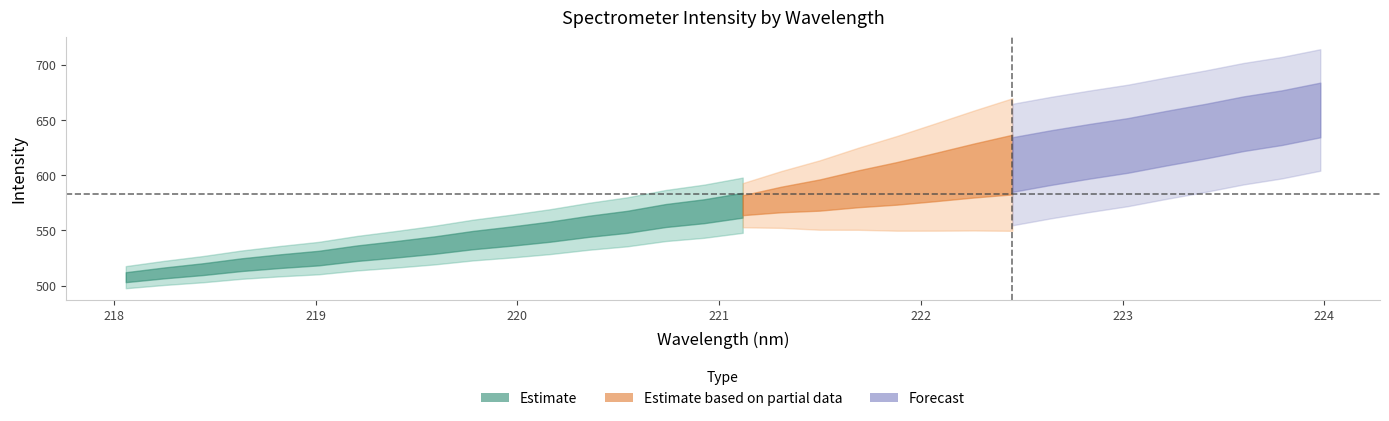

How many lines are shown in the chart?

2